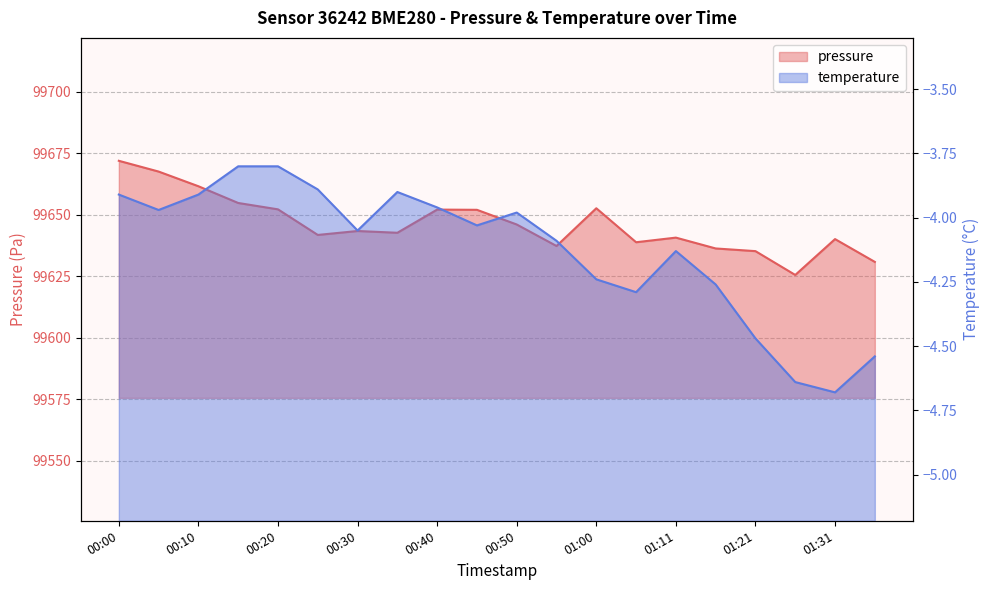

Reading right to left, list all the values displayed in this chart.

pressure: 99630.8	99640.1	99625.5	99635.2	99636.3	99640.7	99638.8	99652.6	99637.3	99646.0	99652.0	99652.1	99642.7	99643.4	99641.8	99652.2	99654.8	99661.6	99667.6	99671.9
temperature: -4.5	-4.7	-4.6	-4.5	-4.3	-4.1	-4.3	-4.2	-4.1	-4.0	-4.0	-4.0	-3.9	-4.0	-3.9	-3.8	-3.8	-3.9	-4.0	-3.9